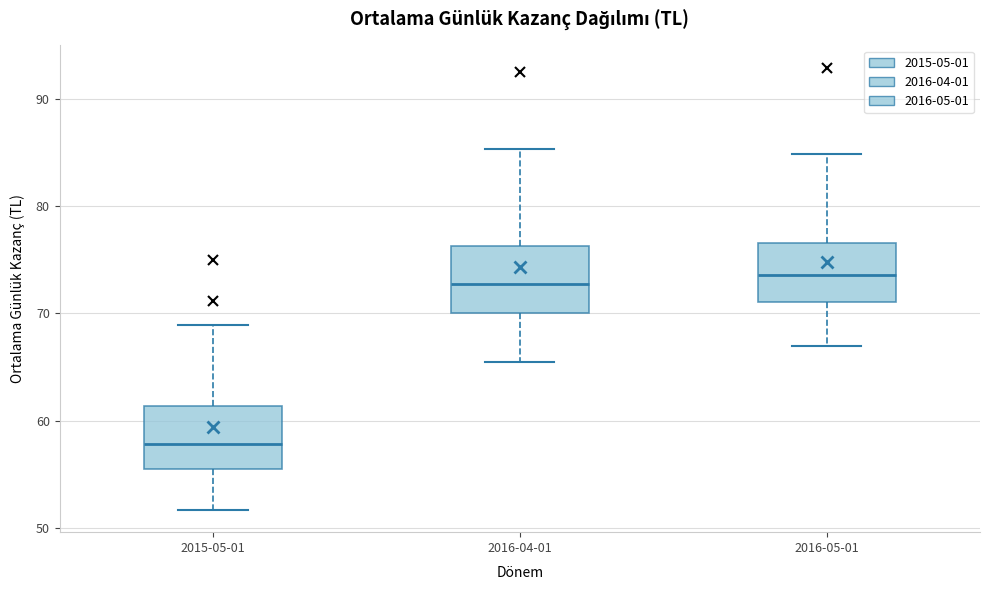

Reading left to right, transcribe this box plot: for each box, give where its median line is, the range the box spans, and where its two whiskers end, as read against the y-axis. The values are not printed on the chart, so give them approximately, as read against the axis.

2015-05-01: median 58, box 56 to 61, whiskers 52 to 69
2016-04-01: median 73, box 70 to 76, whiskers 65 to 85
2016-05-01: median 74, box 71 to 77, whiskers 67 to 85